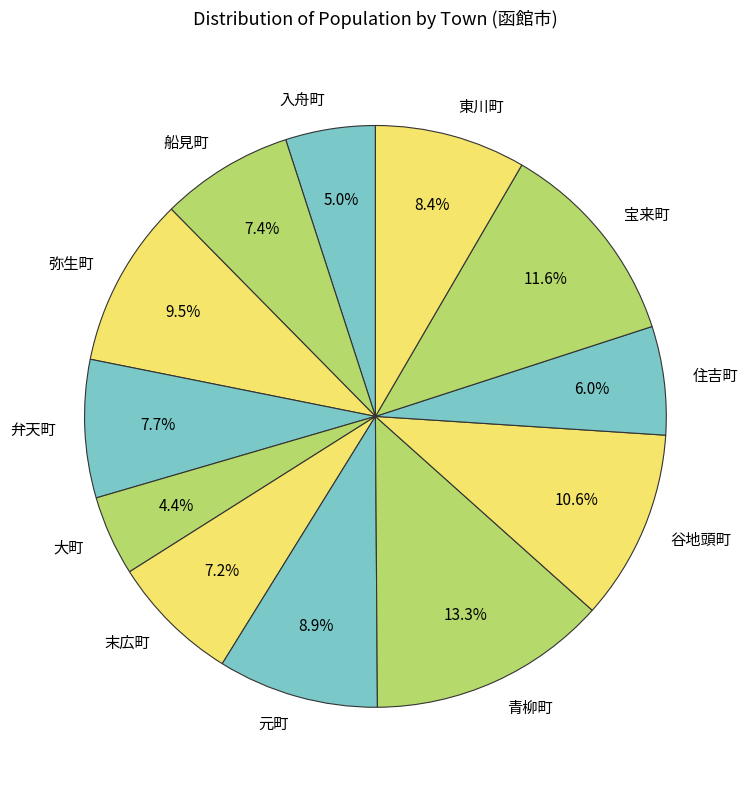

Which has a higher value, 末広町 or 東川町?

東川町